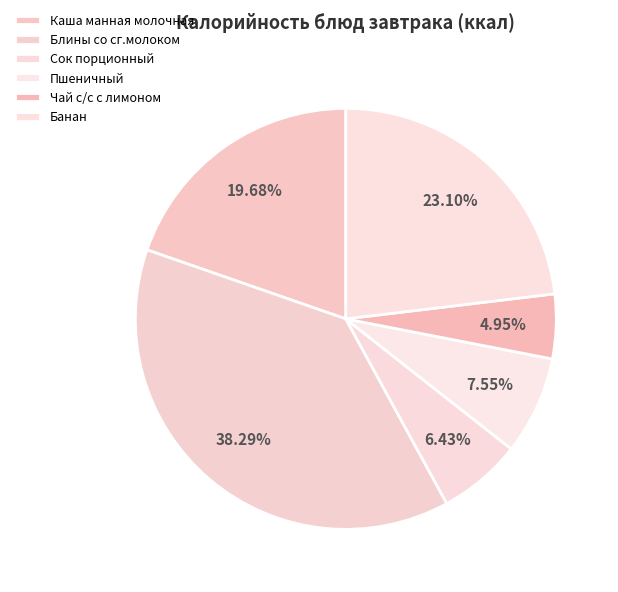

How many slices are in this pie chart?

6